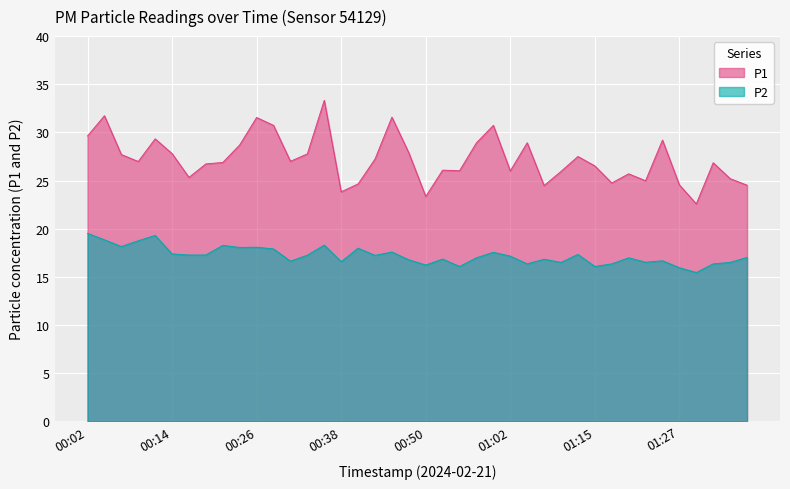

At which label does P2 reach its peak?

00:02